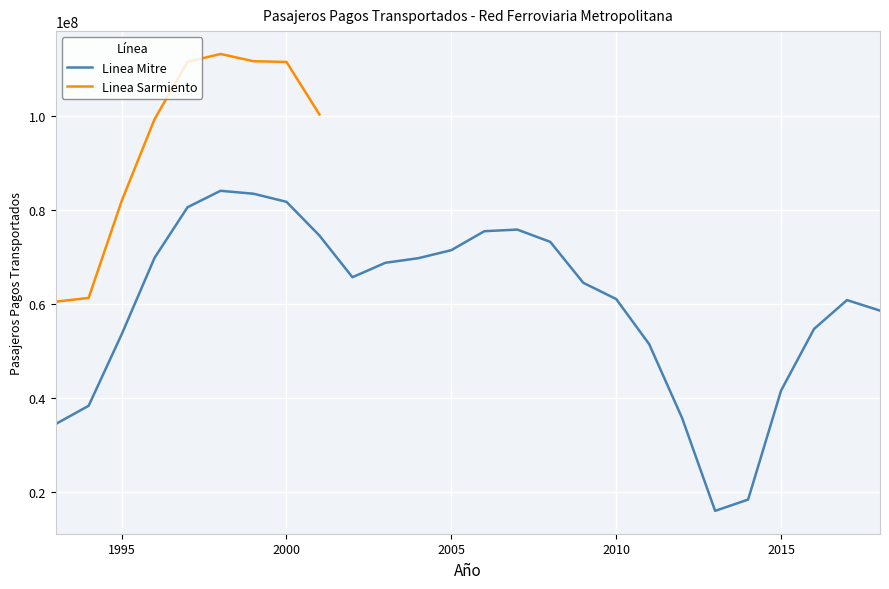

What is the maximum value for Linea Mitre?

84081493